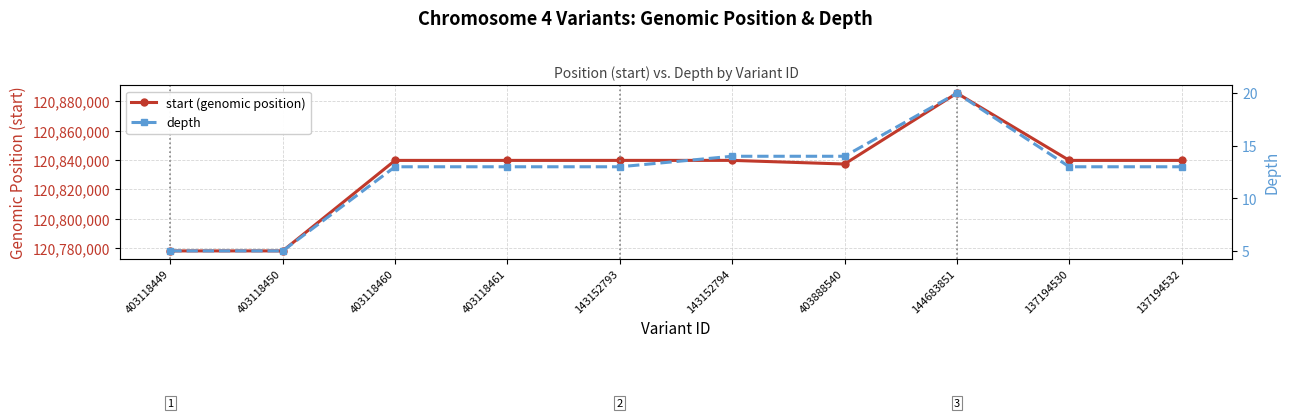

True or false: depth and start (genomic position) cross at least once.

False